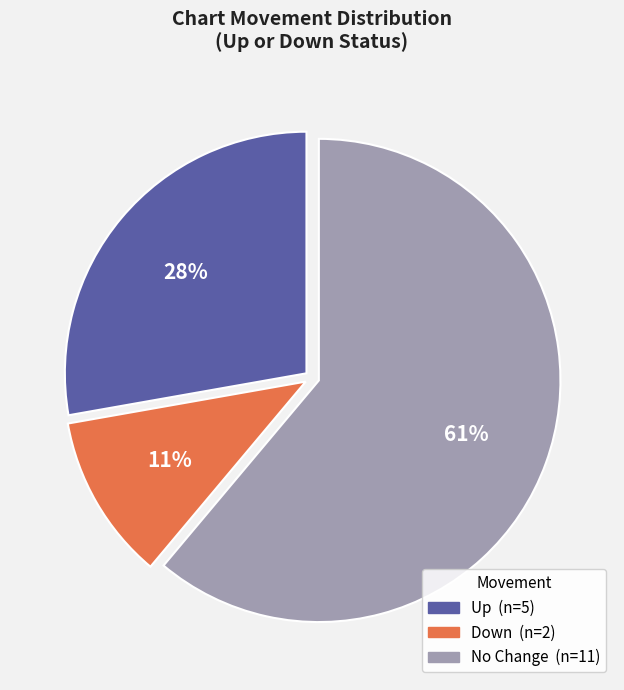

Is there any slice that represents more than half of the pie?

Yes